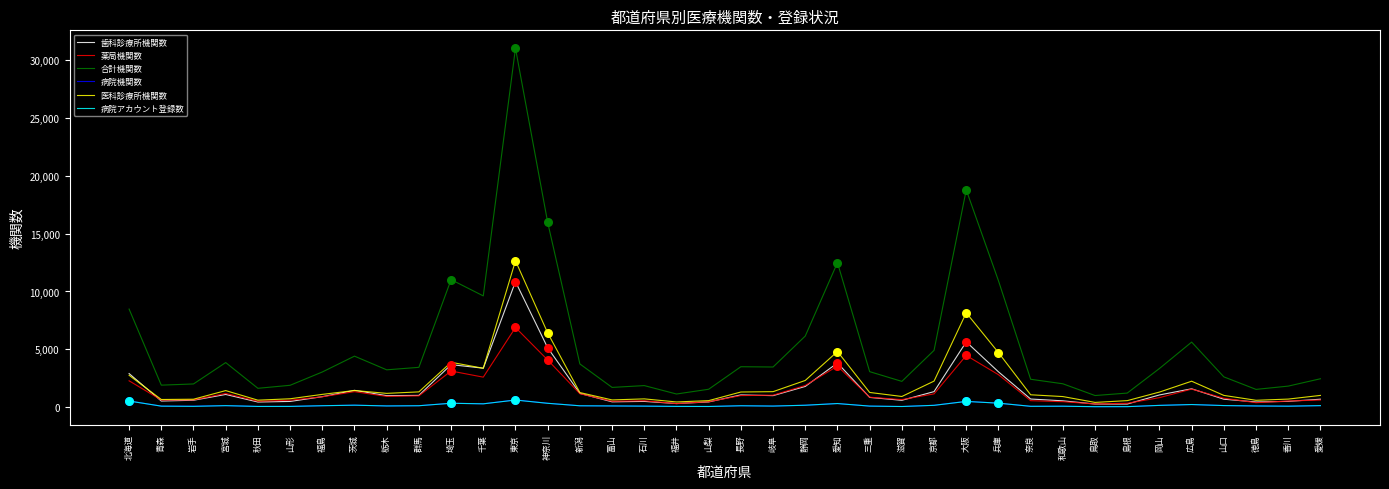

At how many categories does at least one series exceed 14460?

3